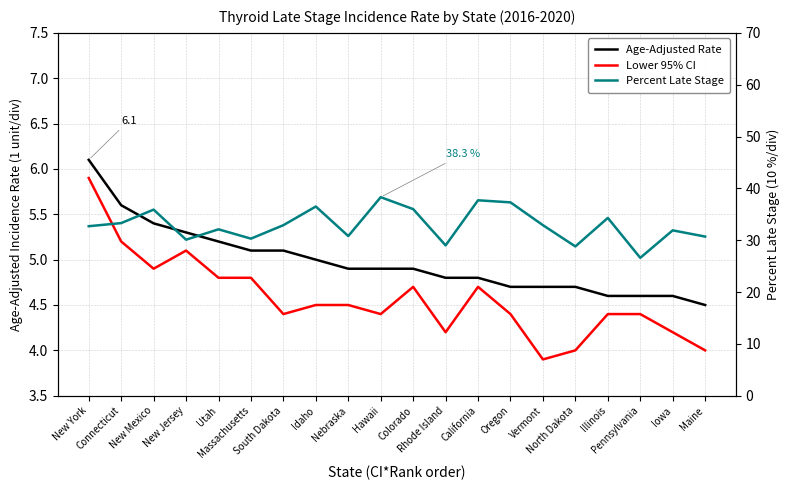

Is the value of Lower 95% CI at Idaho greater than the value of Percent Late Stage at New Jersey?

No